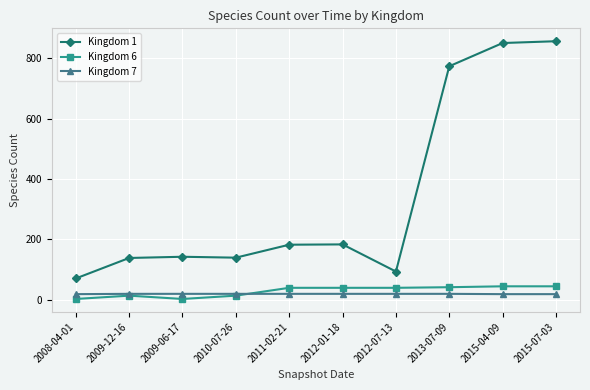

What are all the series names shown in the legend?

Kingdom 1, Kingdom 6, Kingdom 7